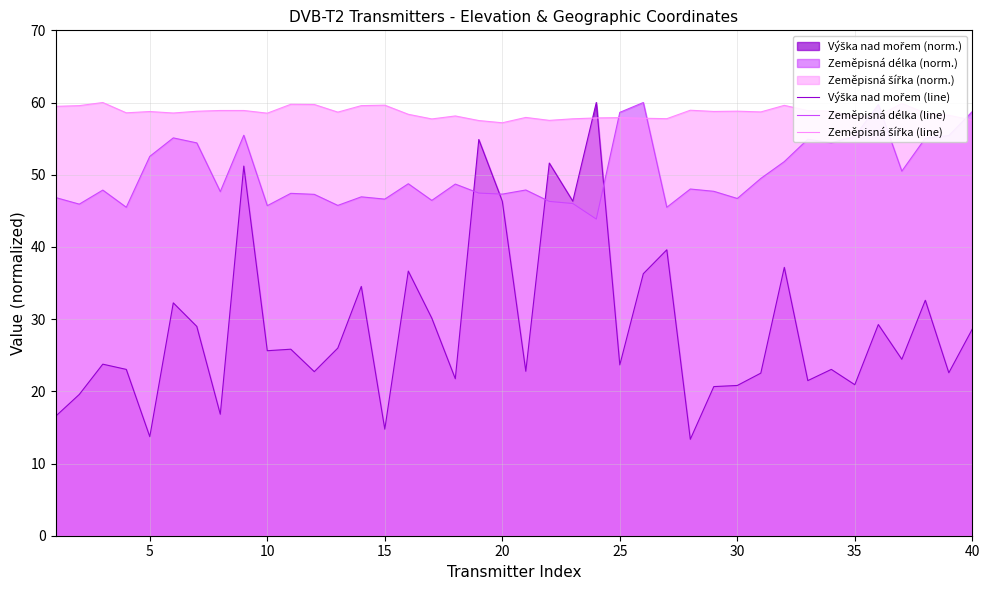

What is the greatest value displayed?

60.0